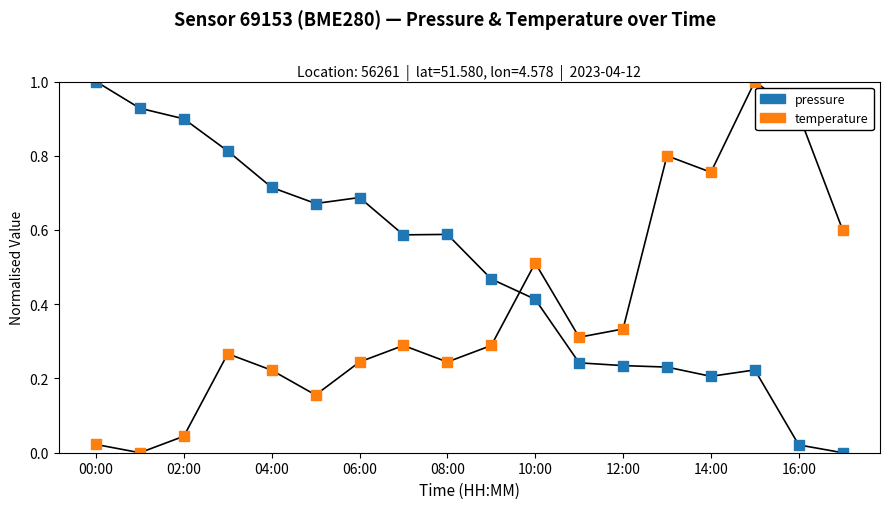

Which series contains the highest Y value?

pressure